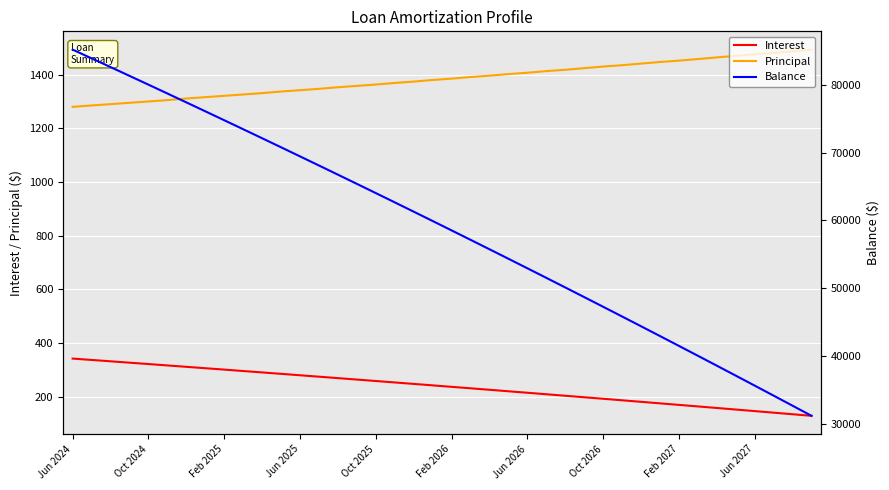

True or false: Balance and Interest intersect in this chart.

False